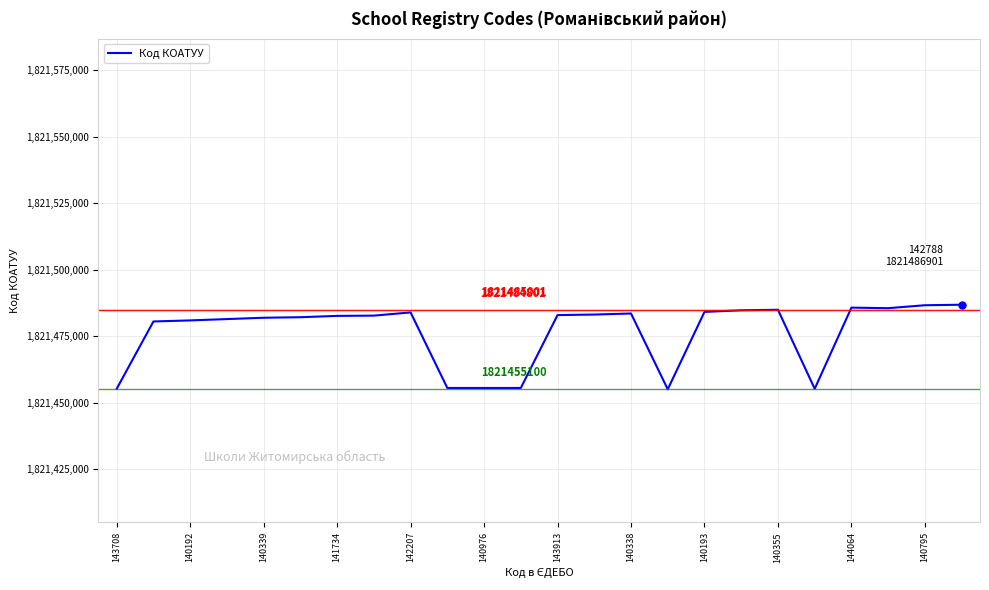

What is the maximum value shown in the chart?

1821486901